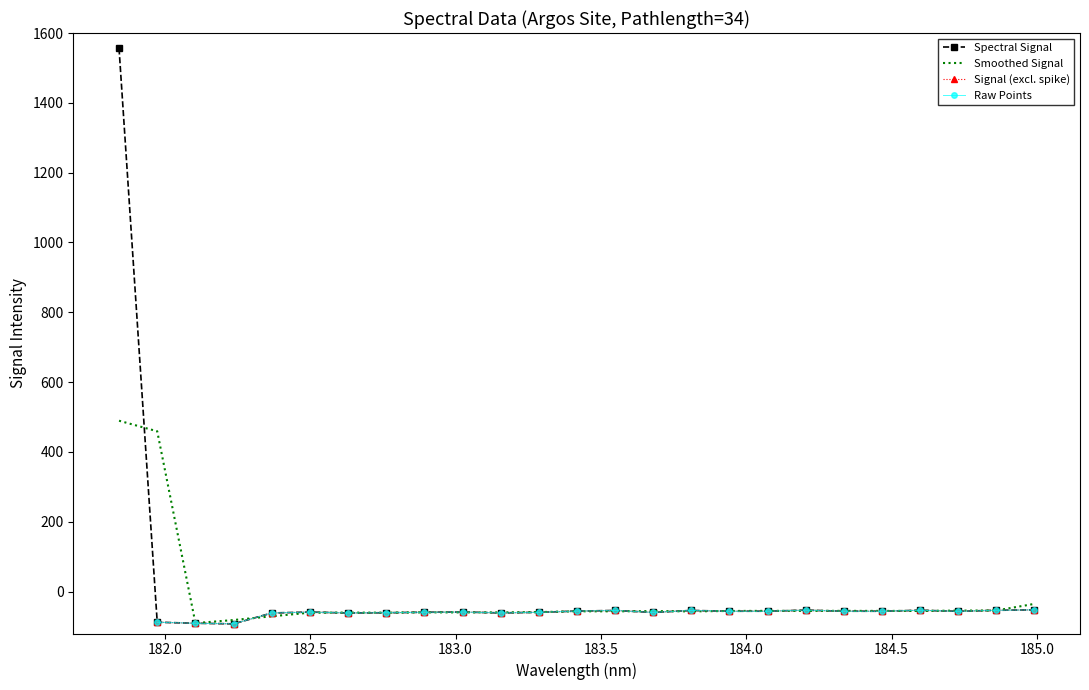

What is the sum of all values?

89.1